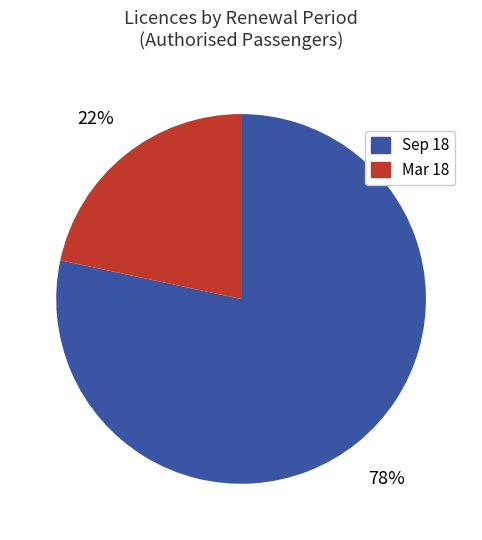

Is there a majority slice in this chart?

Yes